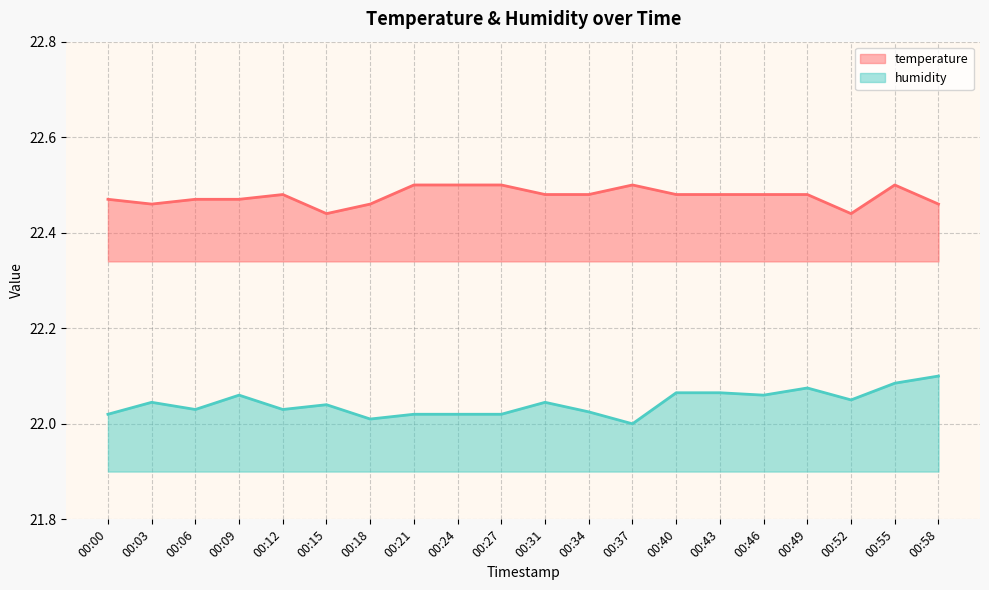

Count the humidity values in the range 22 to 23.

20